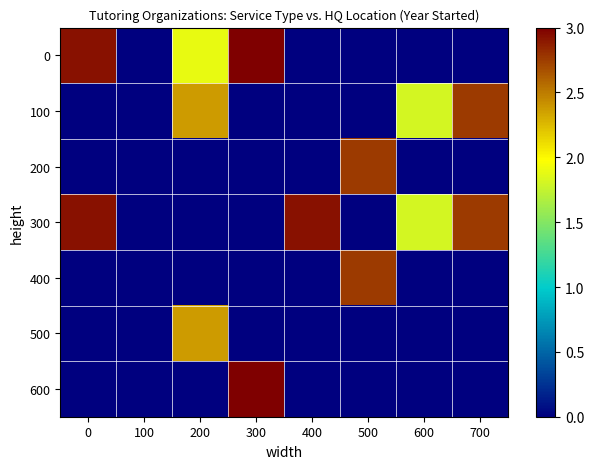

Which has a higher value, 100 or 600?

100